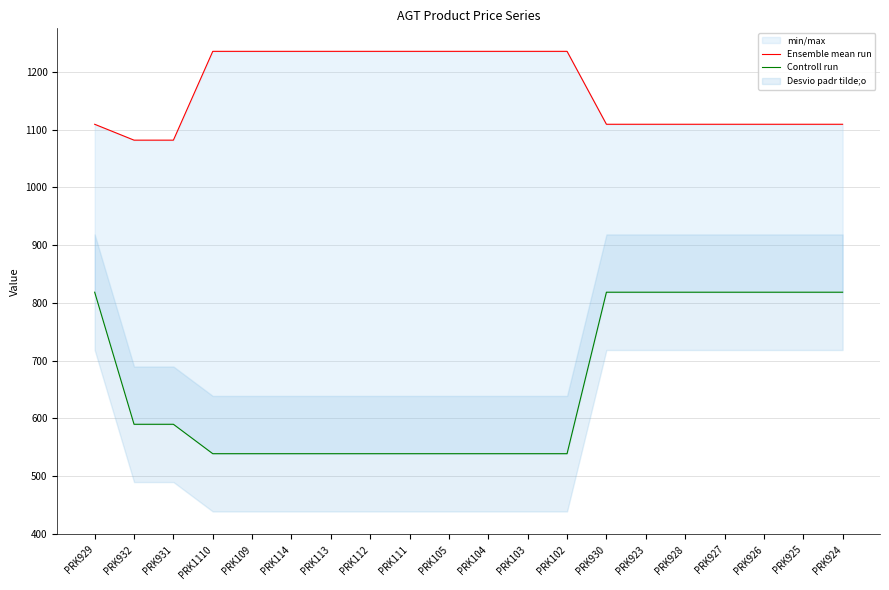

At which category is the sum across all series the highest?

PRK929